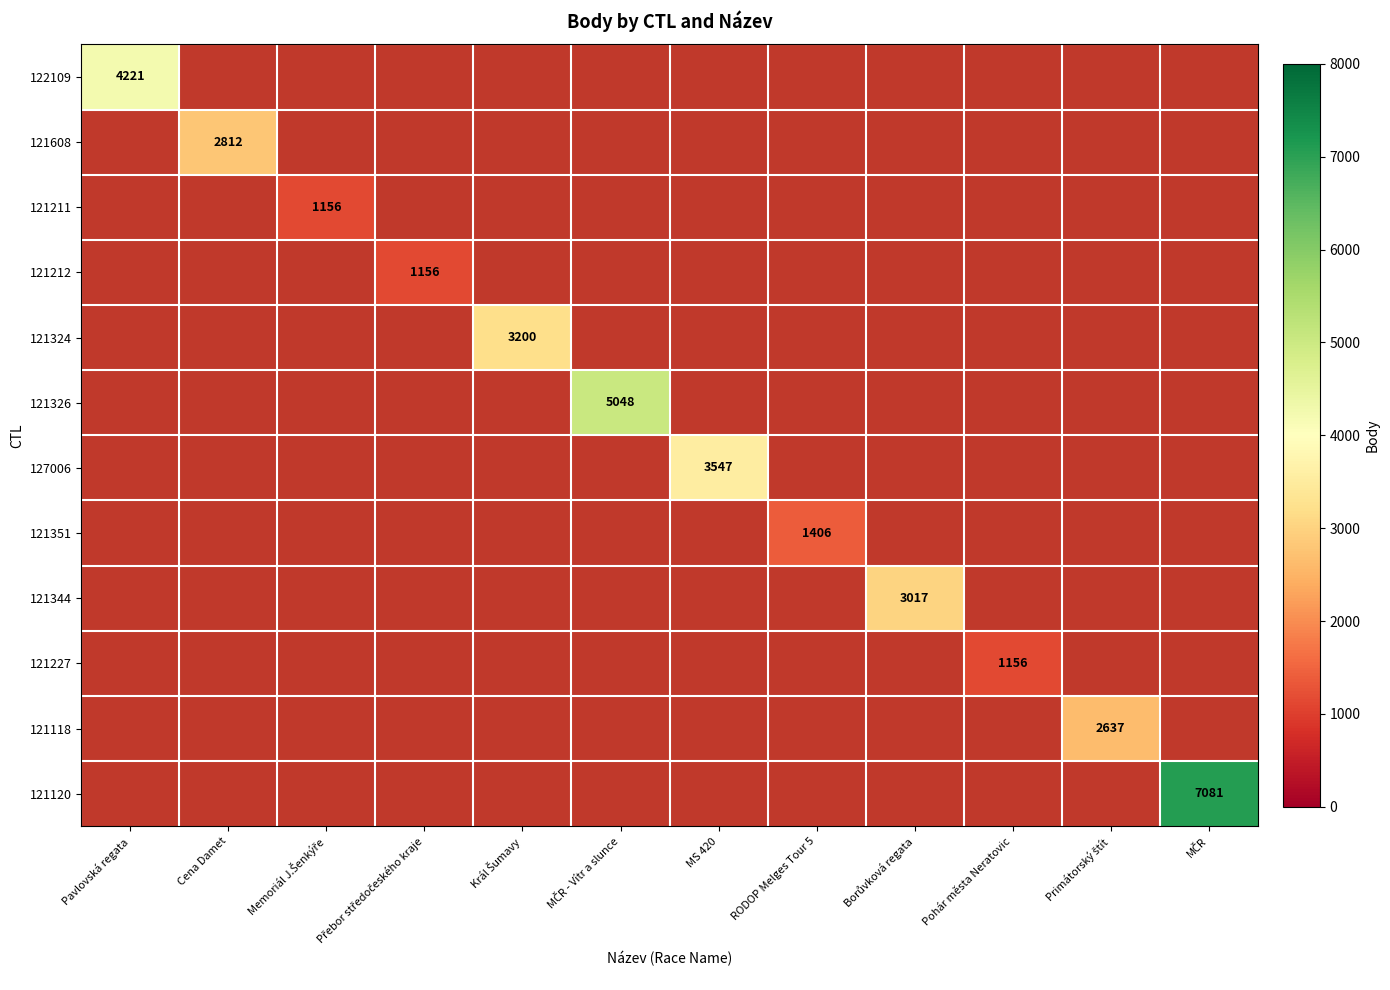

Is the value of 127006 at Borůvková regata greater than the value of 121351 at MČR?

No